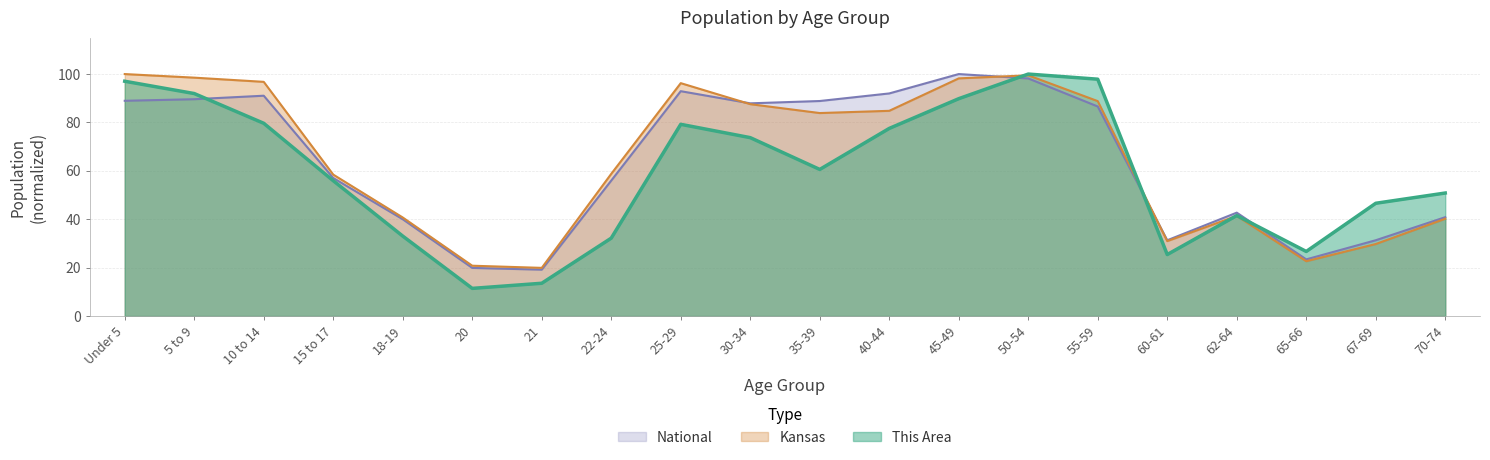

What are all the series names shown in the legend?

National, Kansas, This Area